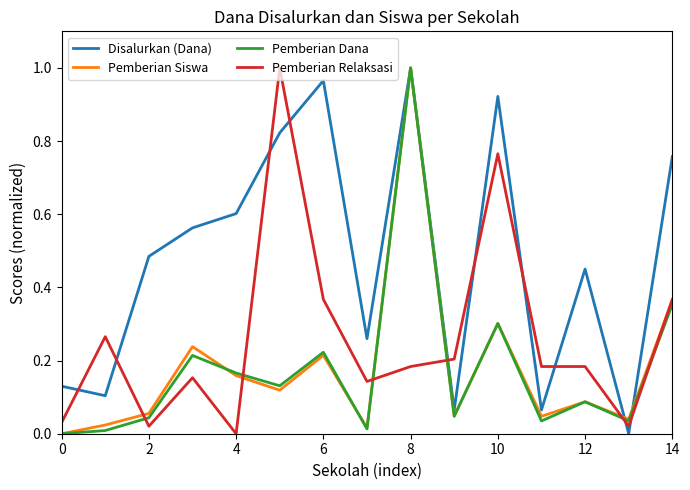

Which series has the largest total across all categories?

Disalurkan (Dana)